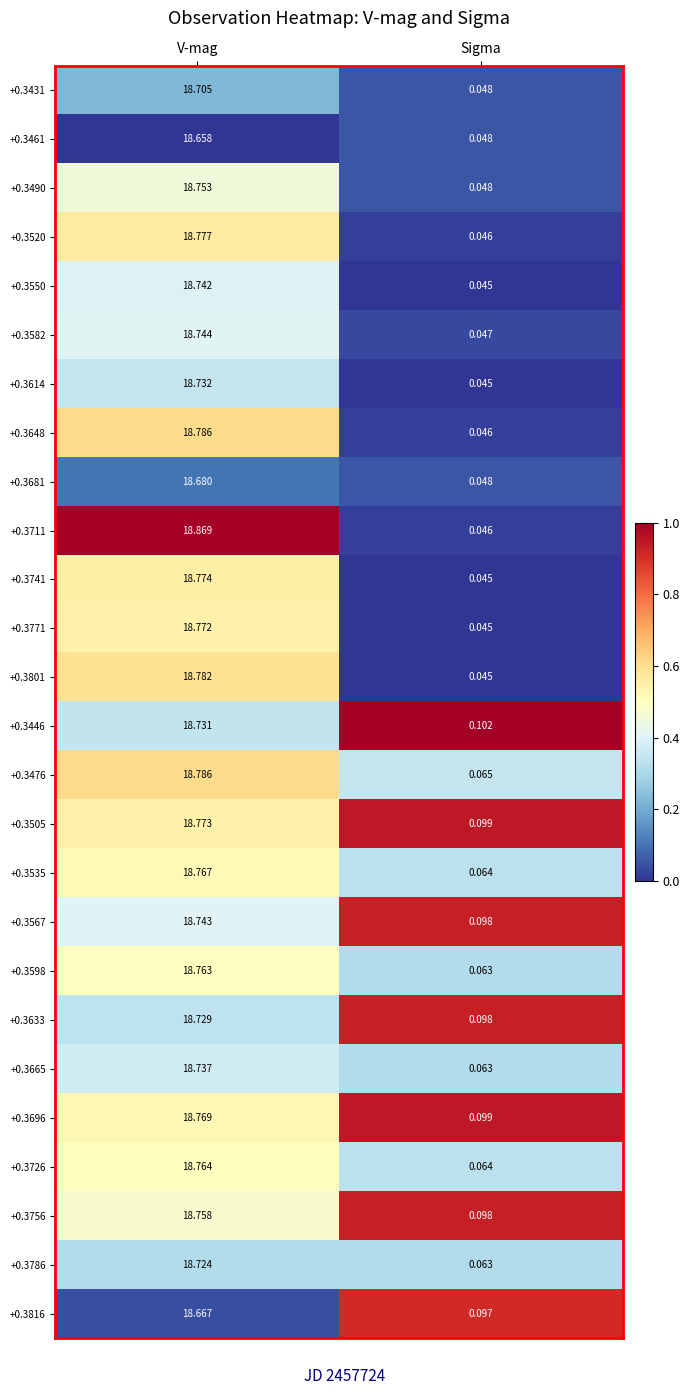

List the labels in order of +0.3648 value, smallest first.

Sigma, V-mag